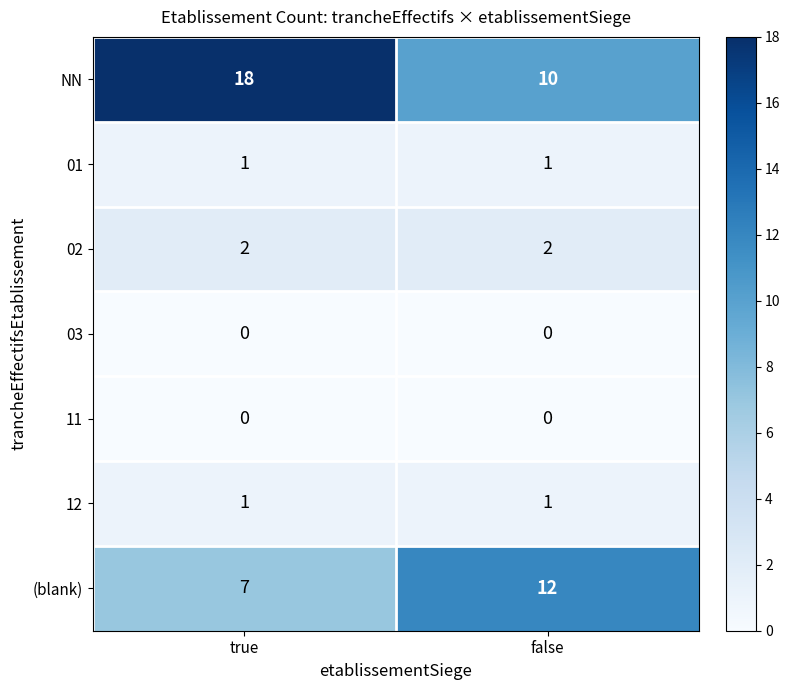

The 02 series shows 1 at false. True or false?

False